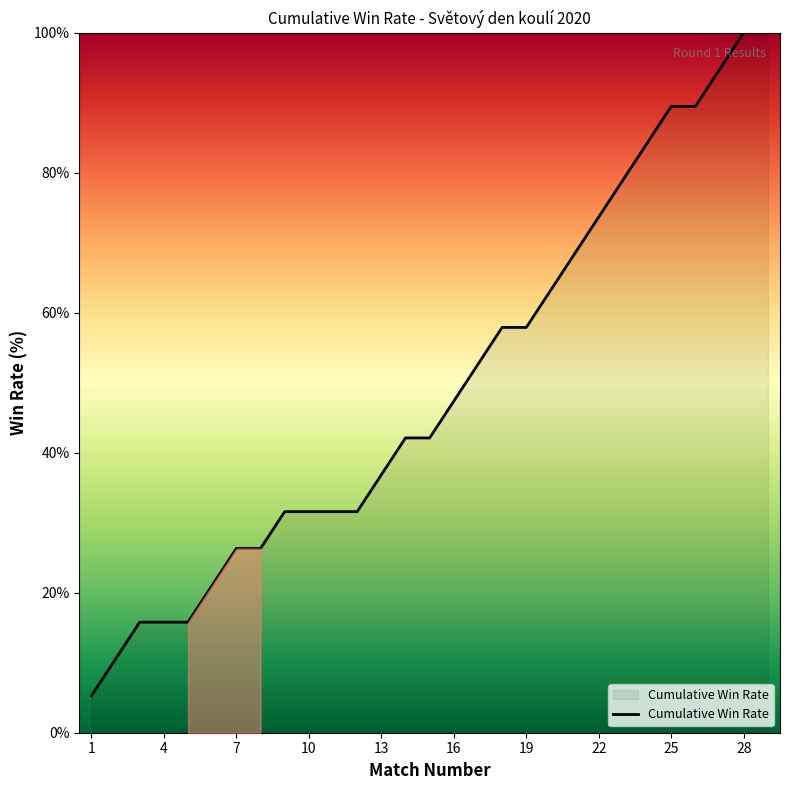

What is the difference between the maximum and minimum values?

94.7